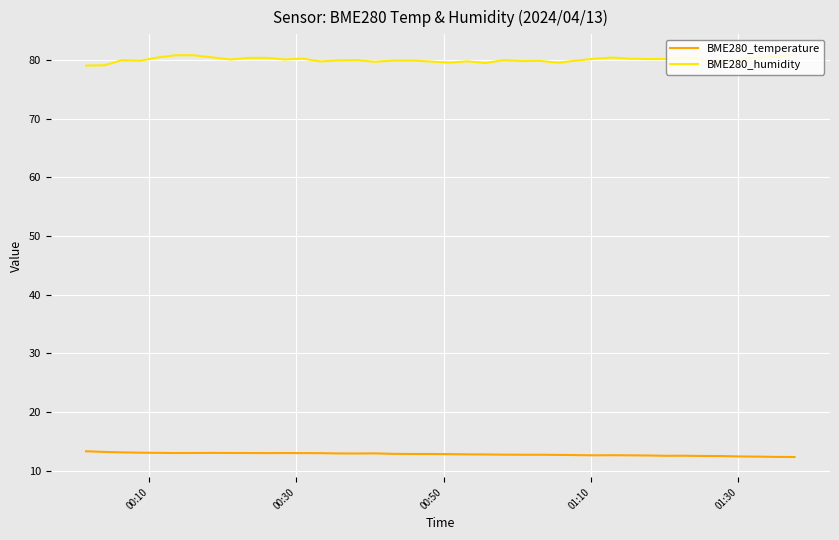

Which series has the largest total across all categories?

BME280_humidity